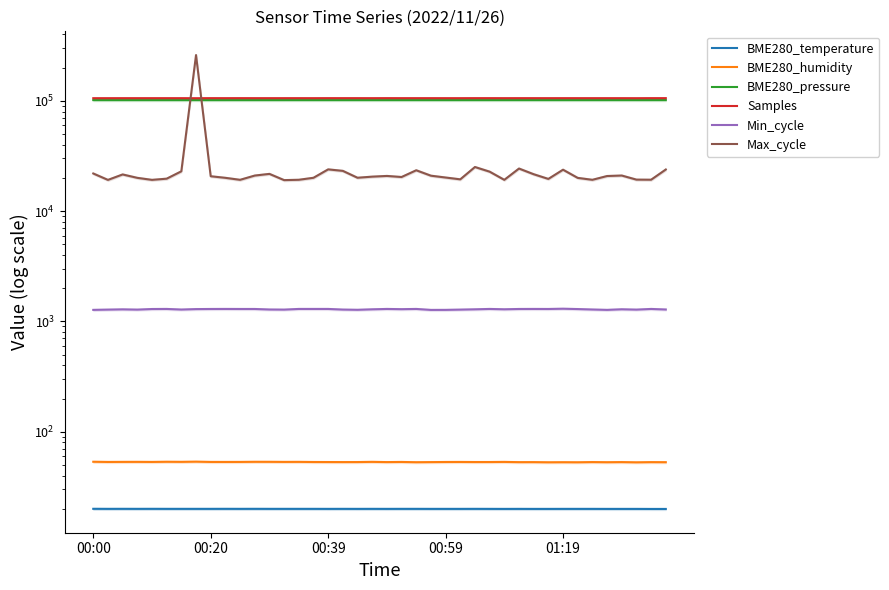

List the series in order of their peak value, lowest first.

BME280_temperature, BME280_humidity, Min_cycle, BME280_pressure, Samples, Max_cycle